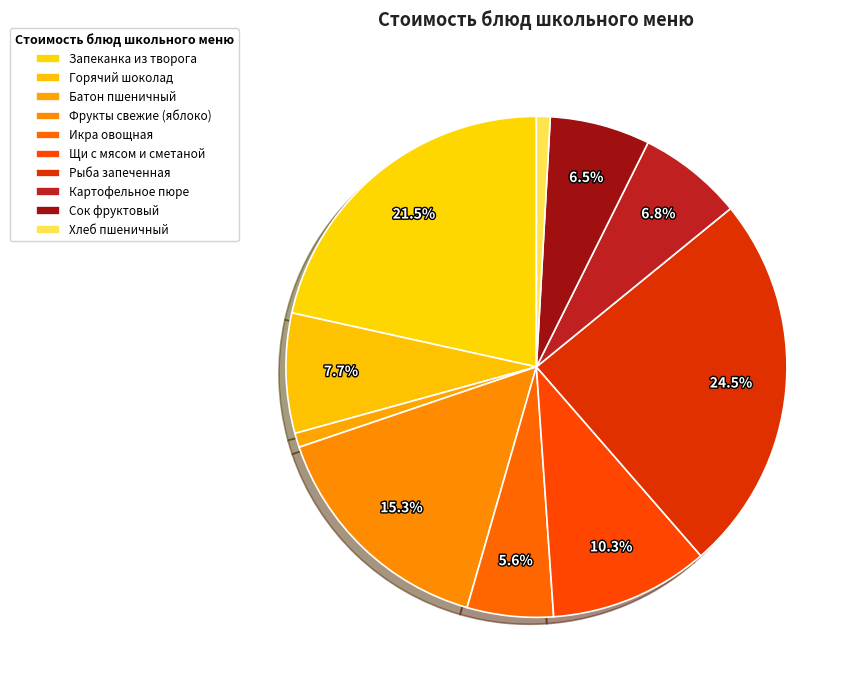

To the nearest percent, what is the average slice percentage?

10%